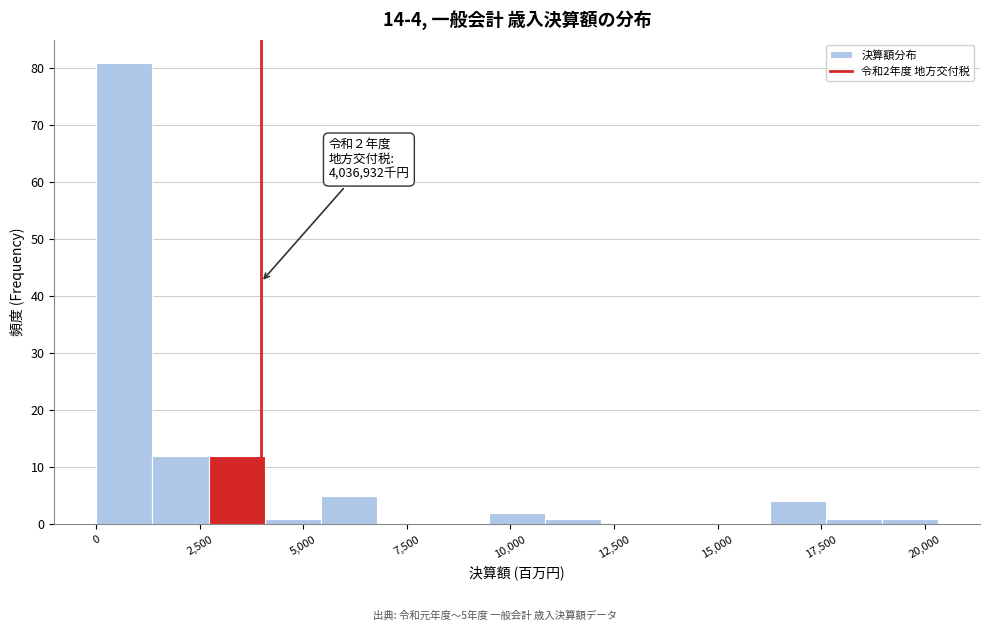

Around what value on the x-axis is the tallest bar? Give the approximate position of its centre, as read against the axis.

500